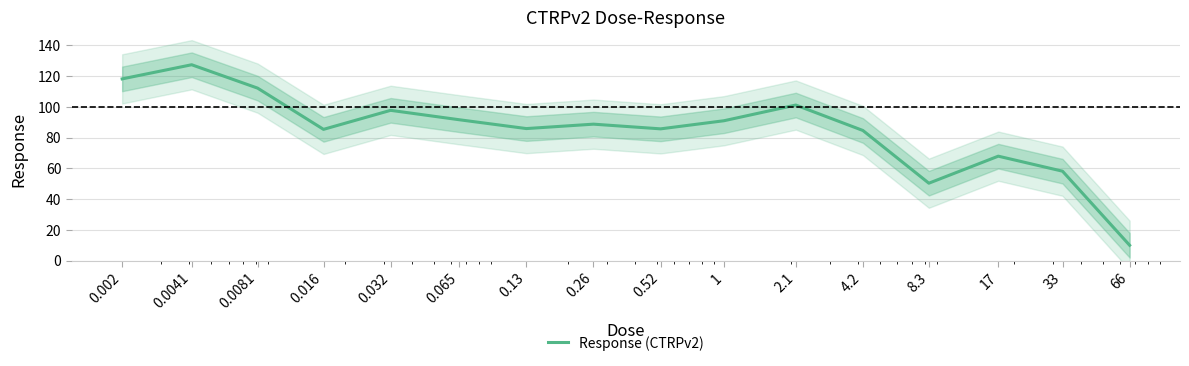

Rank the categories by value from lowest to highest.

66, 8.3, 33, 17, 4.2, 0.016, 0.52, 0.13, 0.26, 1, 0.065, 0.032, 2.1, 0.0081, 0.002, 0.0041